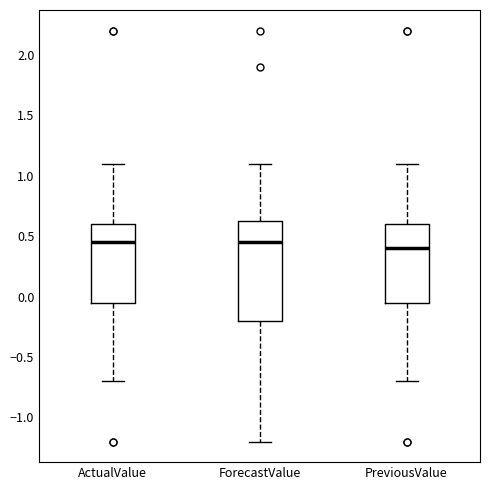

Where does the lower whisker of the box for PreviousValue end on the y-axis? The values are not printed on the chart, so give them approximately, as read against the axis.

-0.70